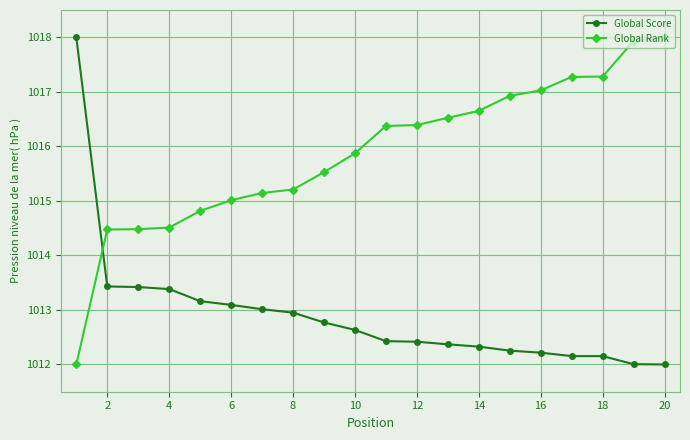

What is the value of the Global Rank point at the 1st from the left?

1012.0